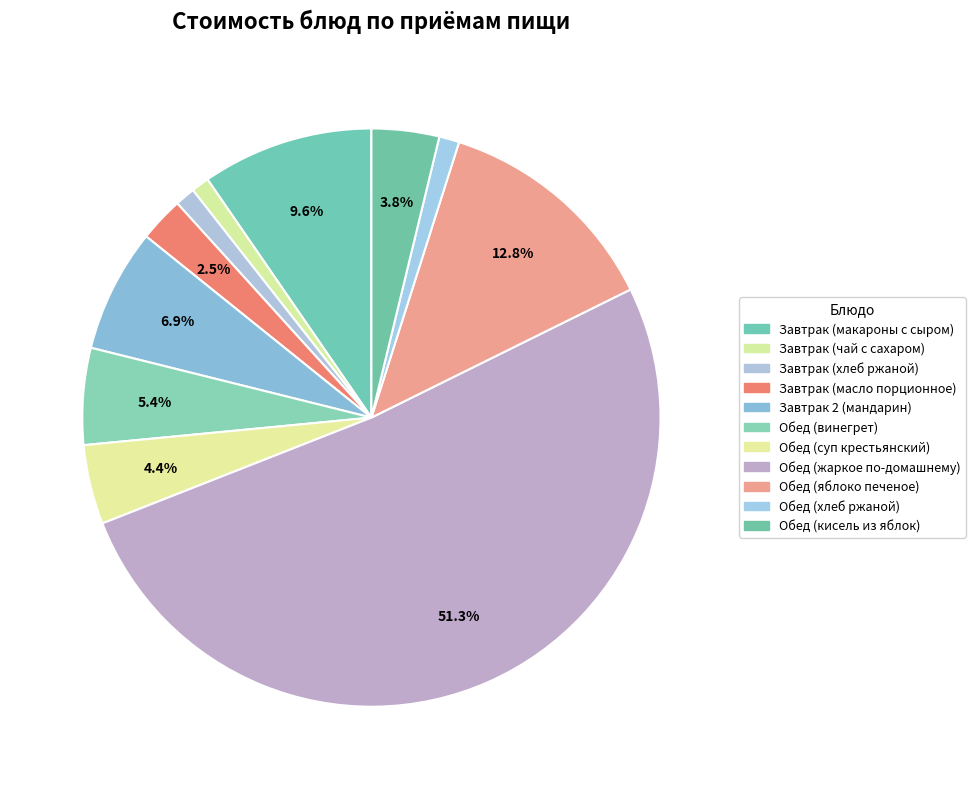

How many slices are in this pie chart?

11